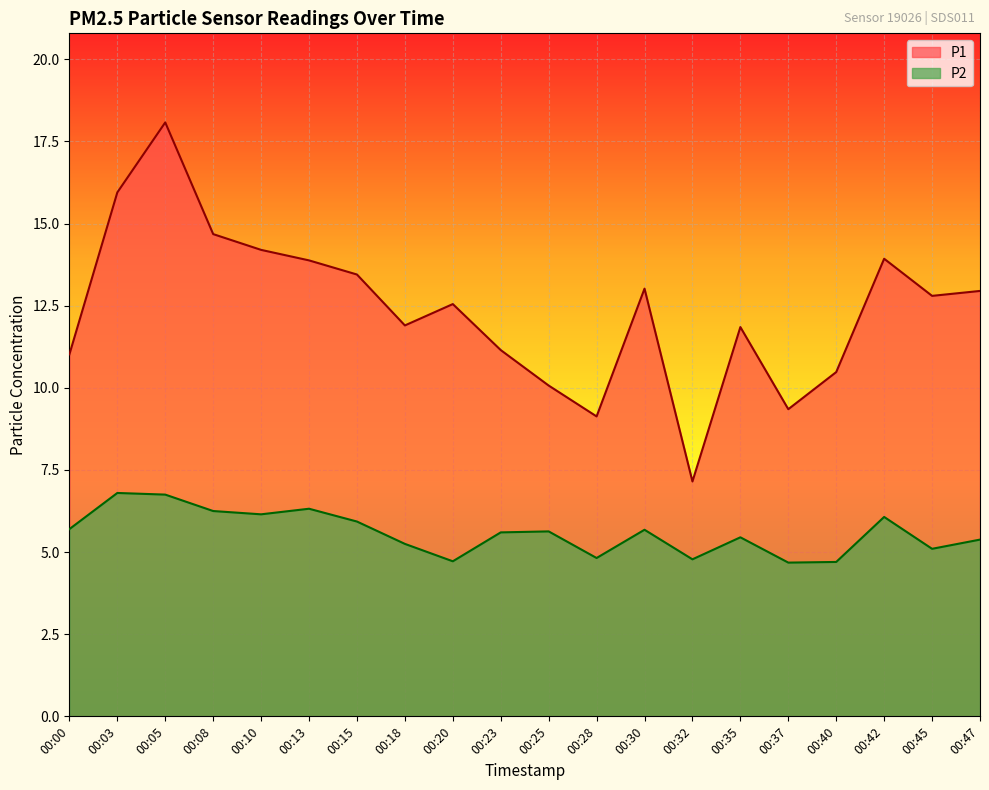

What is the value of the P1 point at the 4th from the left?

14.7